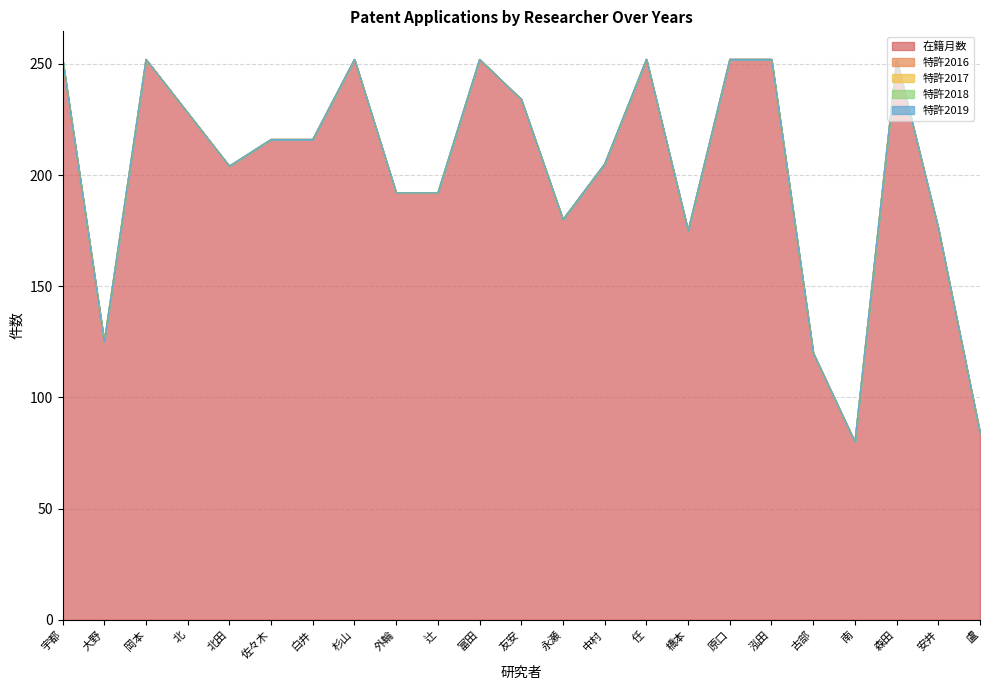

Between 北田 and 富田, which series saw the biggest shift?

在籍月数